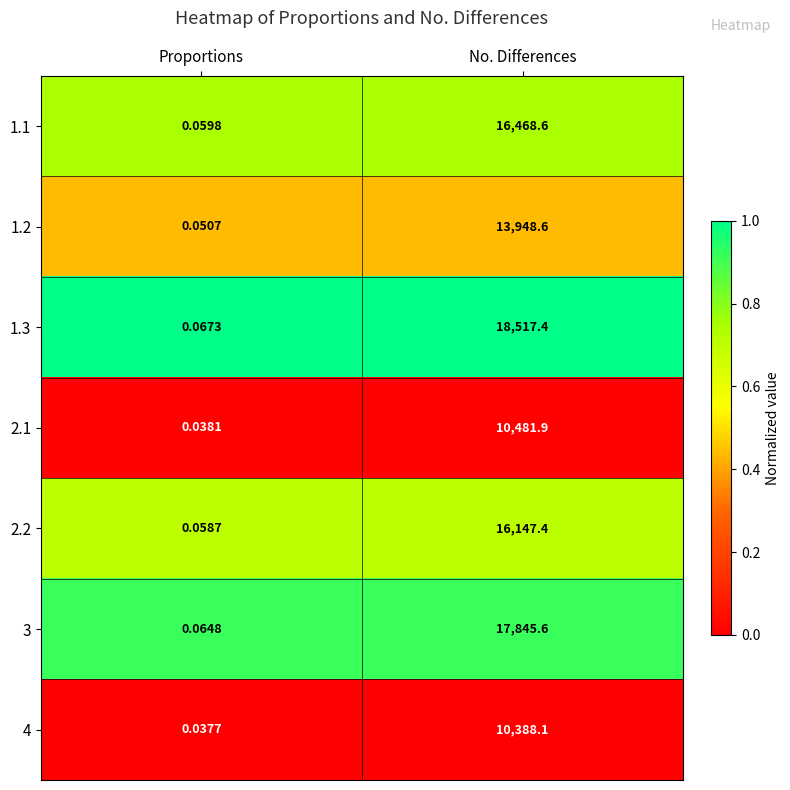

What is the total value across all series at Proportions?

0.4